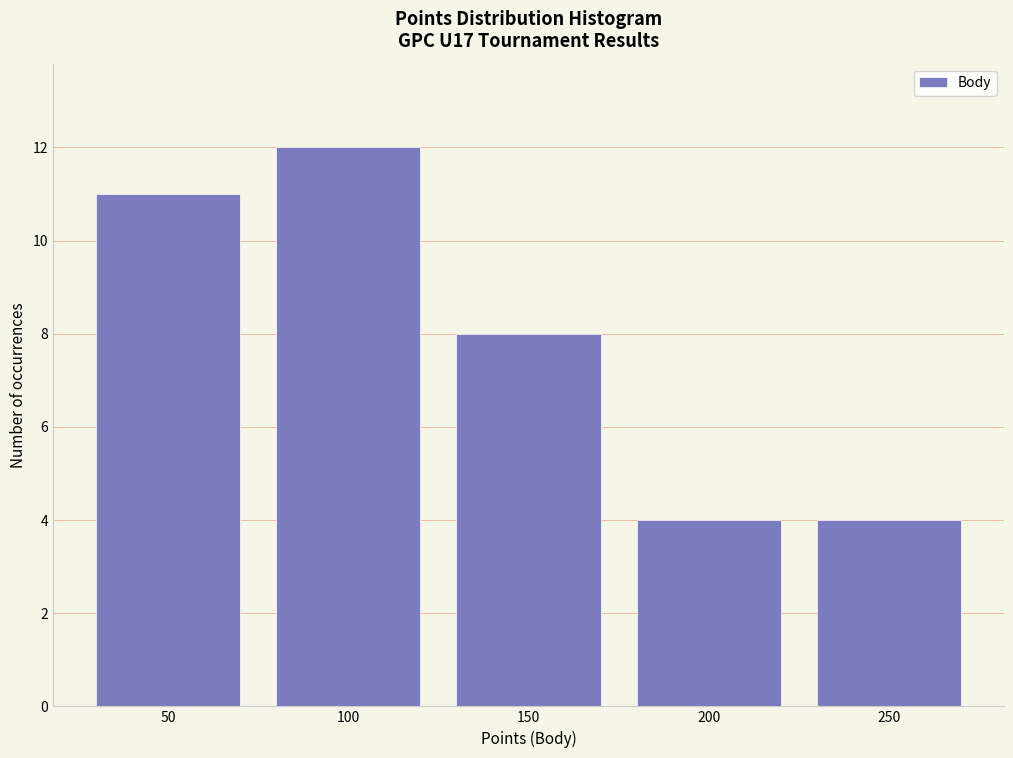

Reading left to right, transcribe all the data shown in this chart.

50=11	100=12	150=8	200=4	250=4